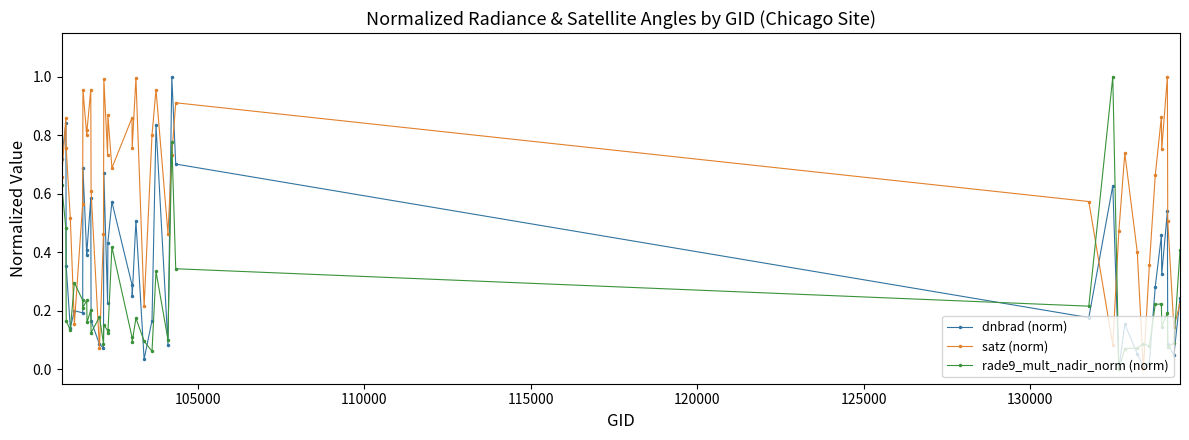

True or false: rade9_mult_nadir_norm (norm) and satz (norm) cross at least once.

True